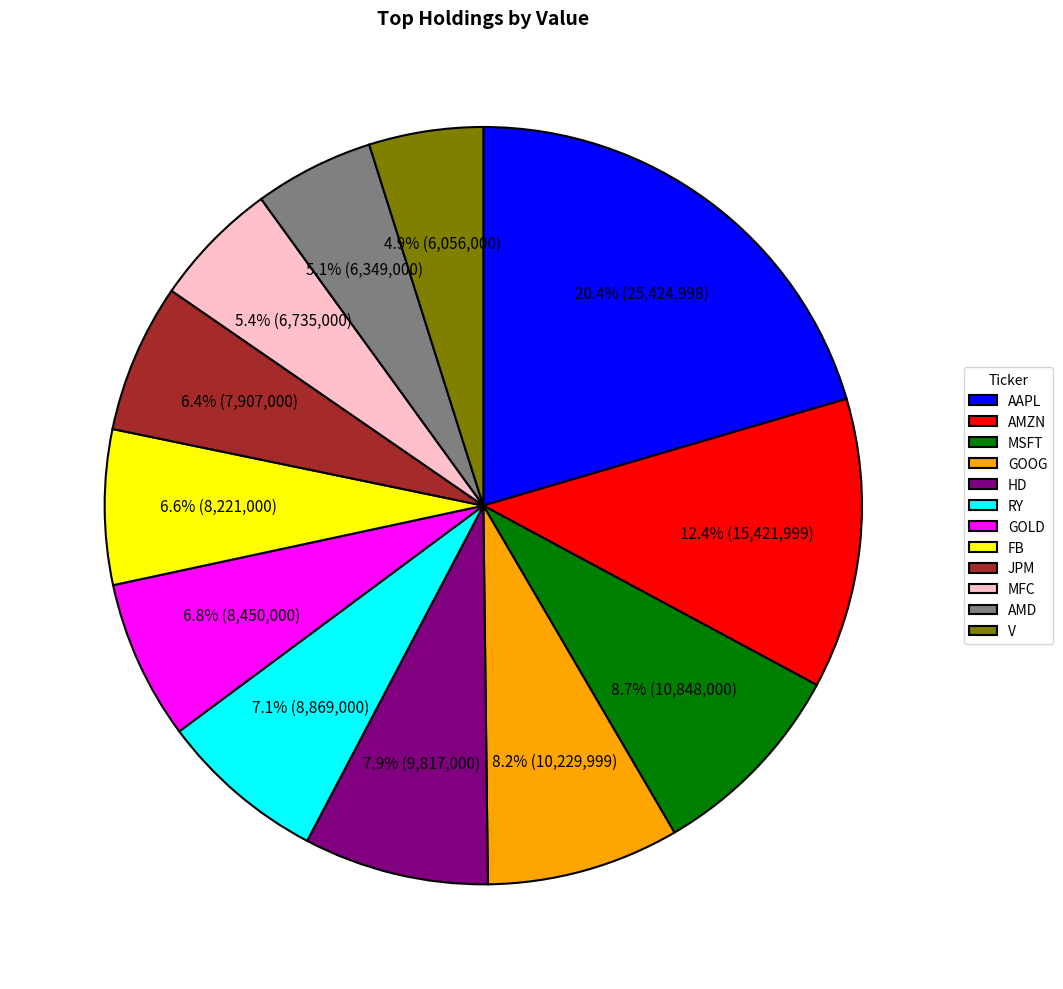

Is there any slice that represents more than half of the pie?

No